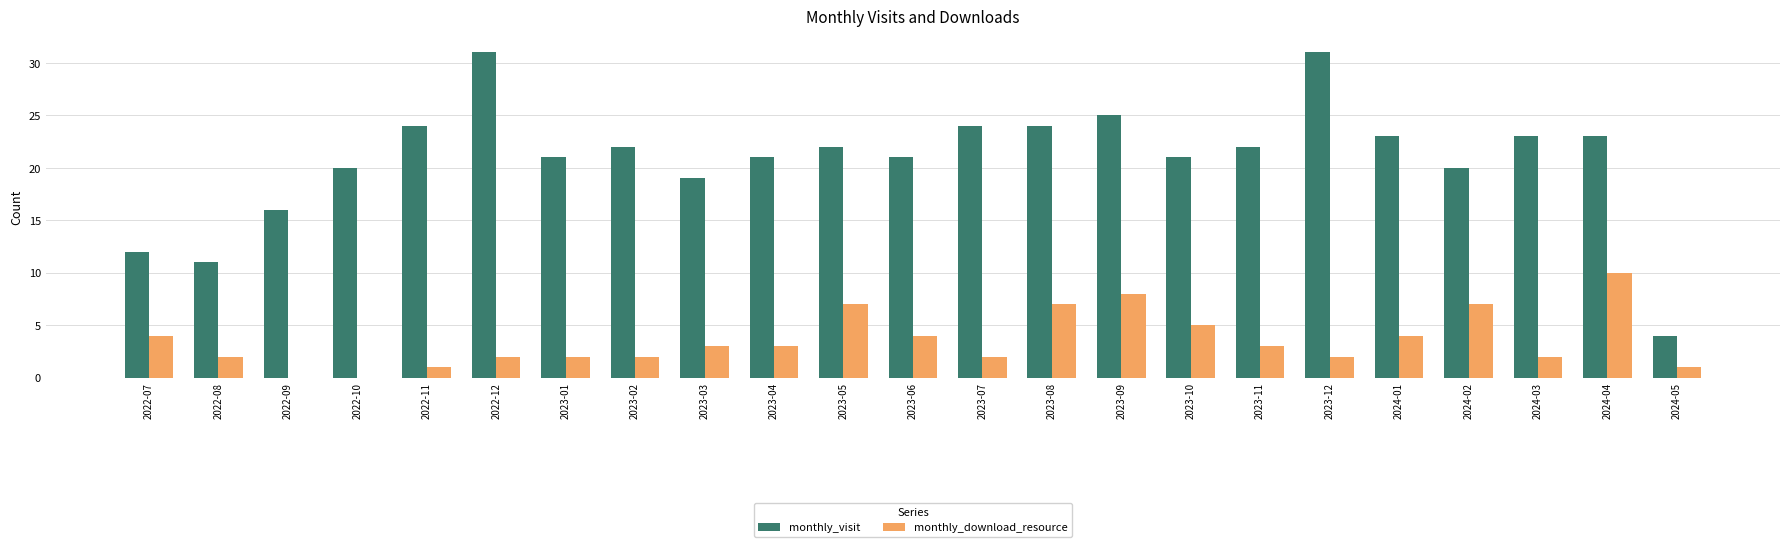

Between 2022-08 and 2022-11, which series saw the biggest shift?

monthly_visit